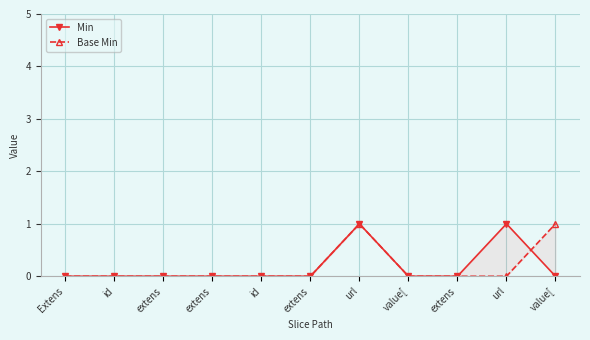

Where is Base Min nearest to the value 0?

Extens